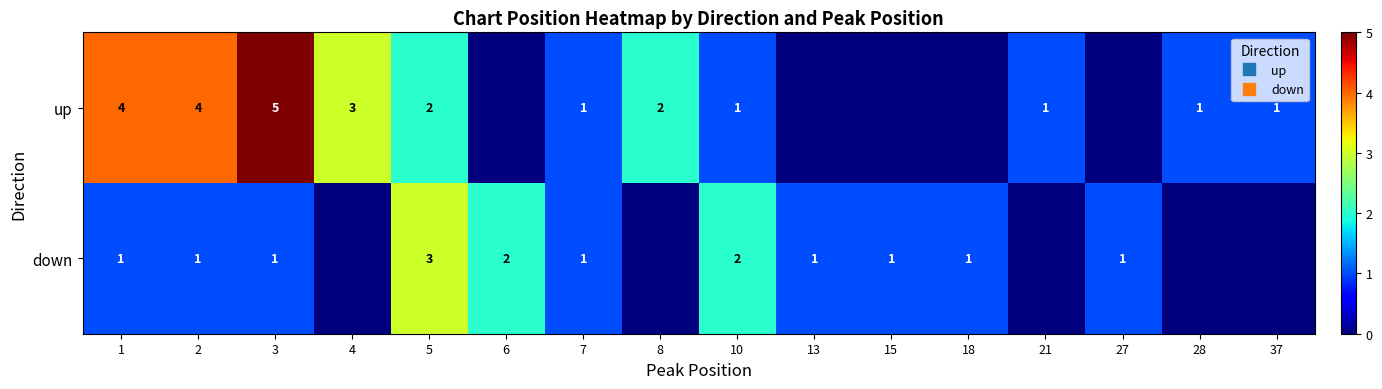

Between 37 and 7, which is larger?

37